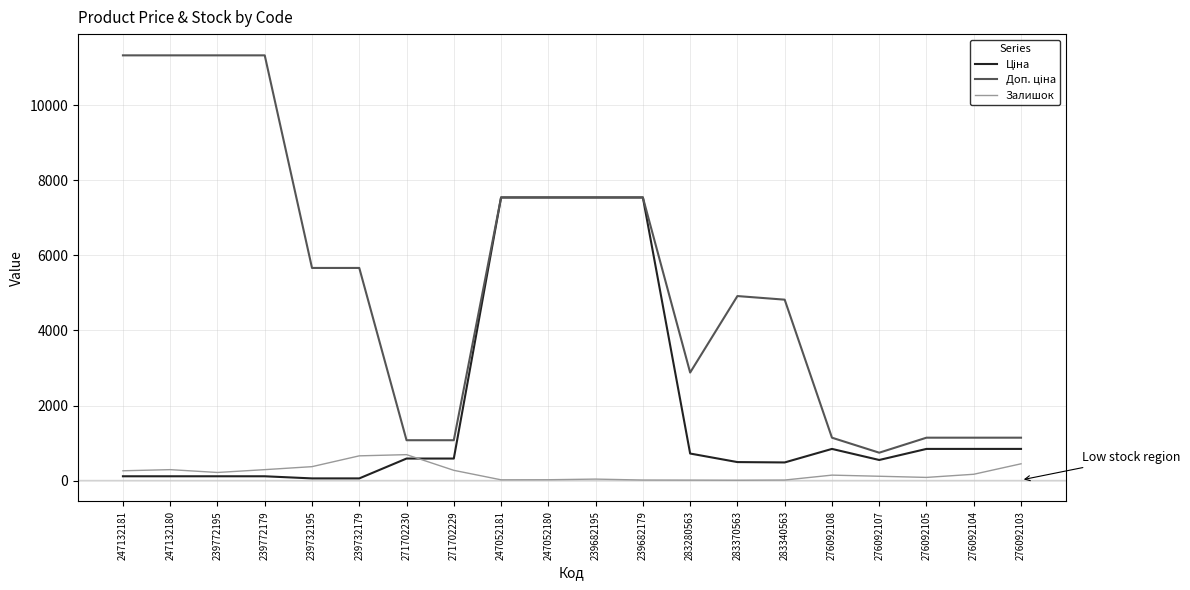

What is the greatest value displayed?

11334.0